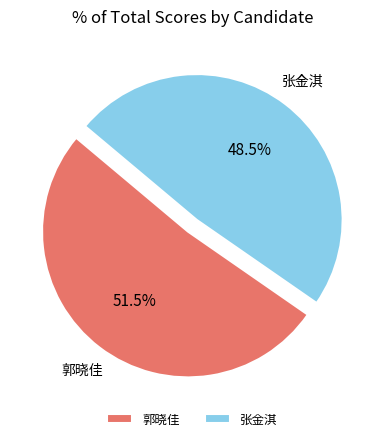

Rank the categories by value from highest to lowest.

郭晓佳, 张金淇